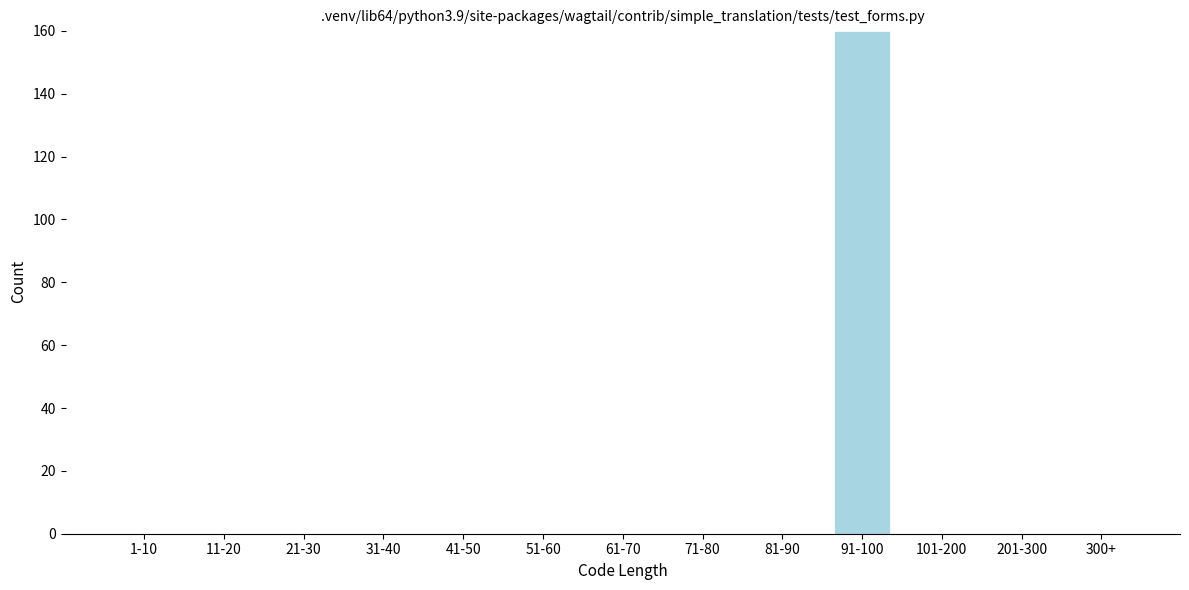

Reading left to right, list all the values displayed in this chart.

1-10=0	11-20=0	21-30=0	31-40=0	41-50=0	51-60=0	61-70=0	71-80=0	81-90=0	91-100=160	101-200=0	201-300=0	300+=0